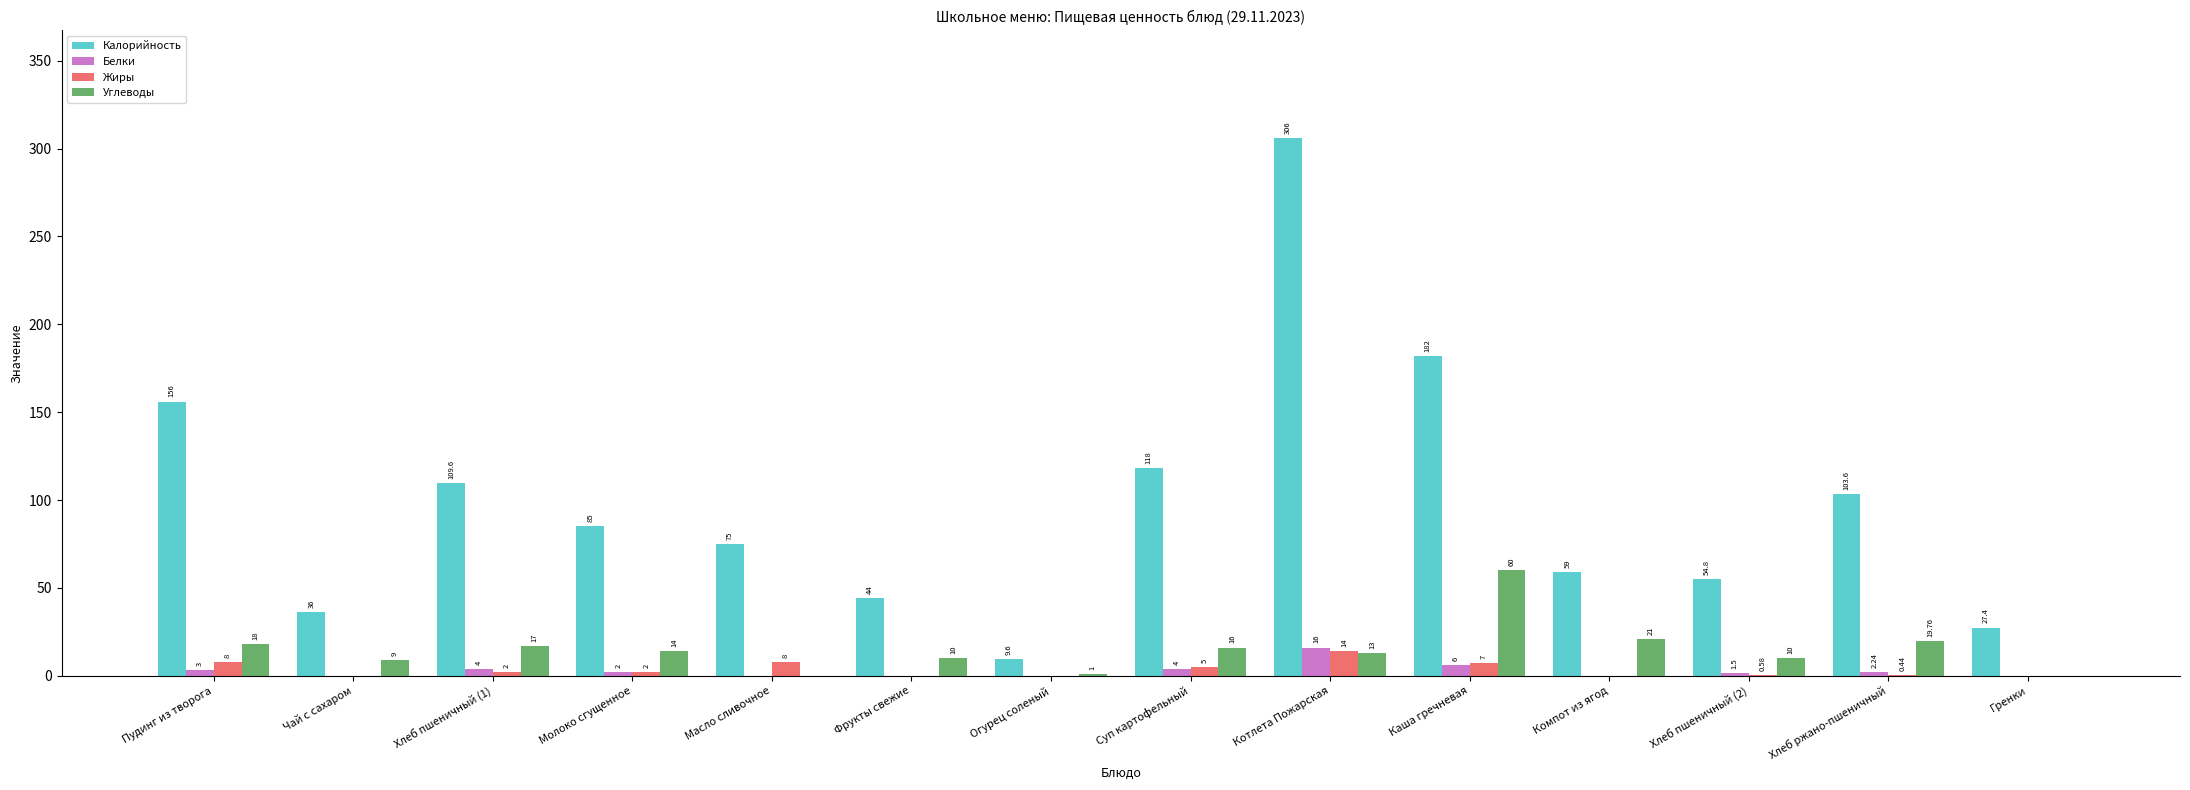

At which category is the sum across all series the highest?

Котлета Пожарская